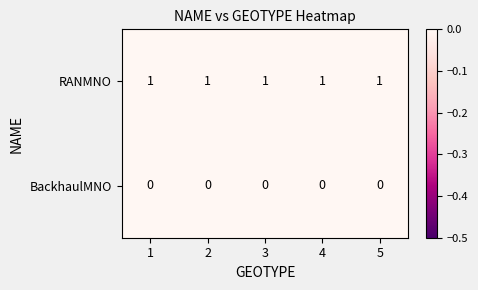

At 3, list the series in order from smallest to largest.

BackhaulMNO, RANMNO